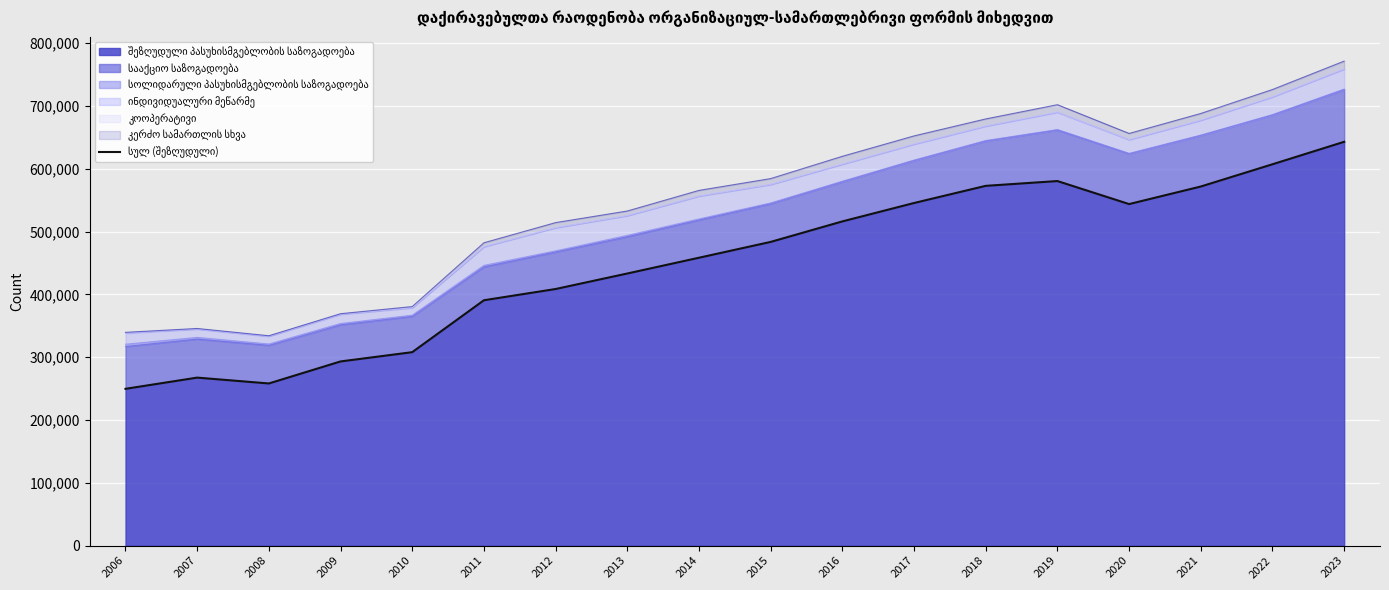

Approximately how many times larger is the value at 2008 compared to 2015?

0.5